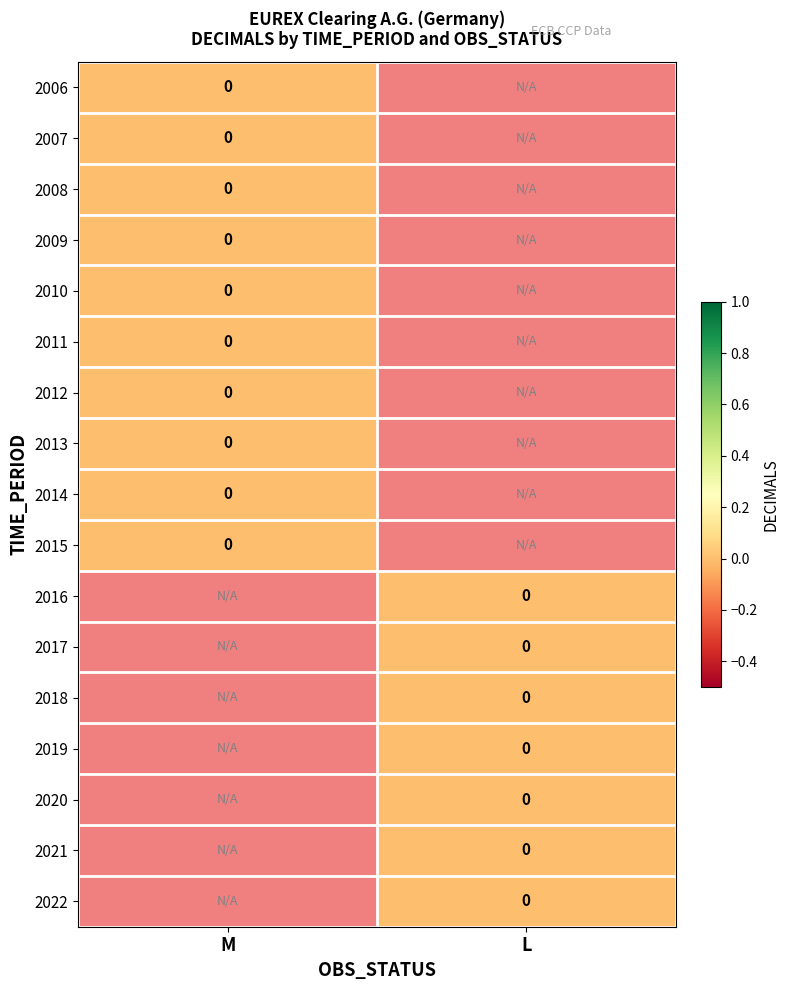

The value of 2010 at M is 0. True or false?

True